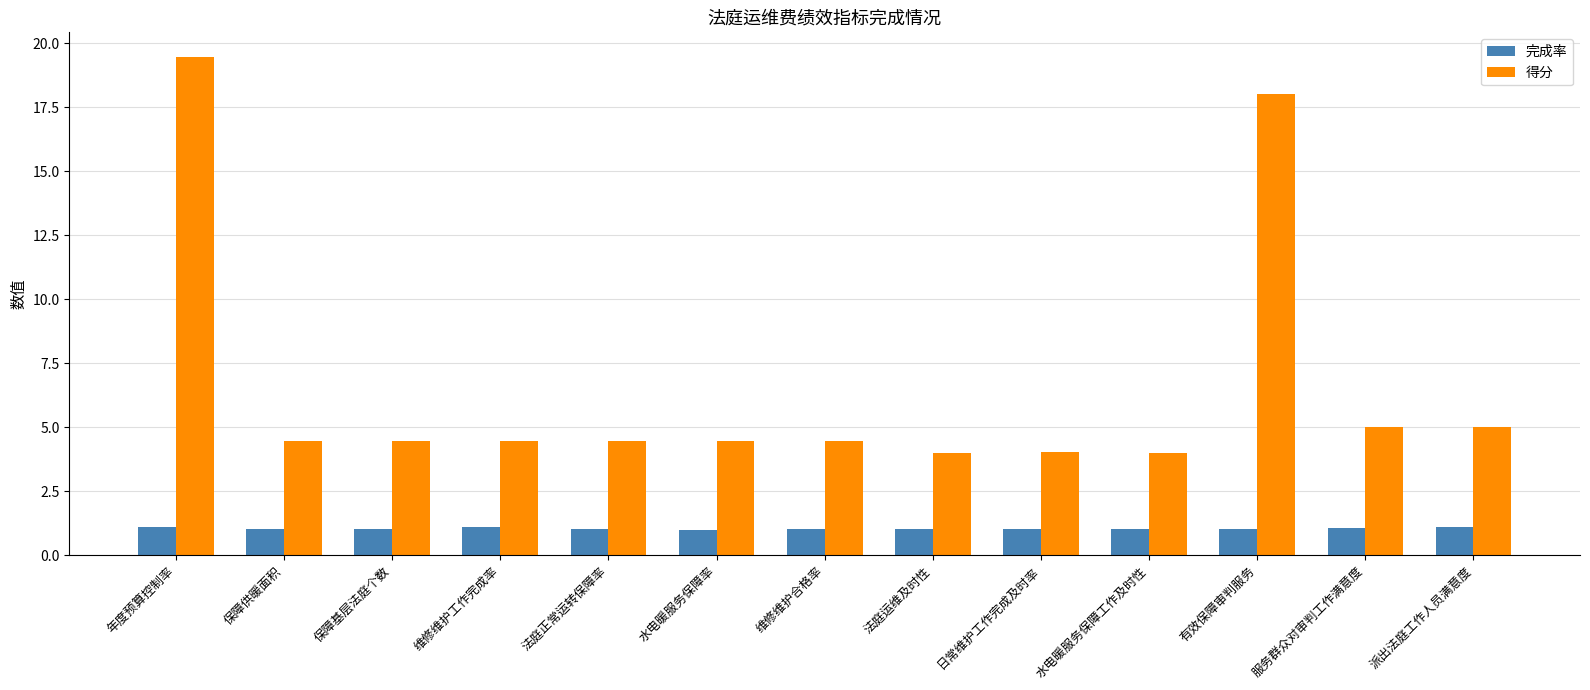

What is the spread (max minus min) of values at 年度预算控制率?

18.3